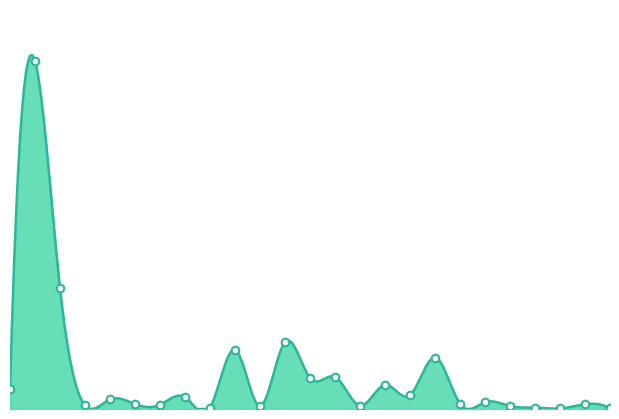

Approximately how many times larger is the value at 1211 compared to 1111?

0.2